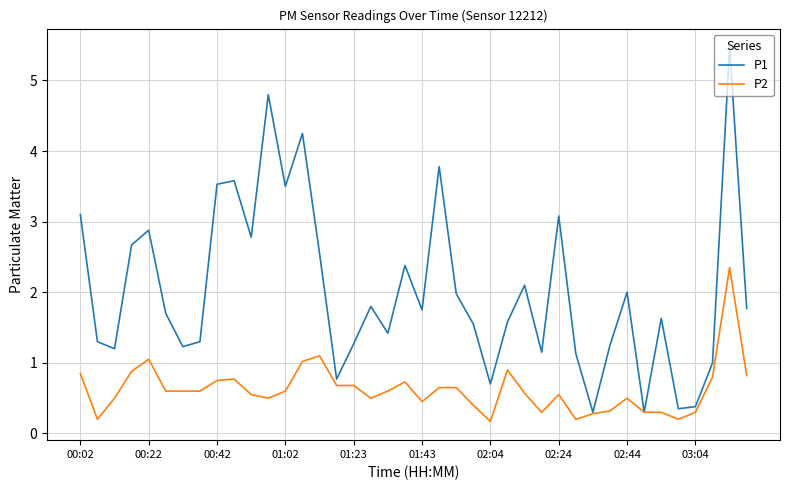

Which series has the largest total across all categories?

P1